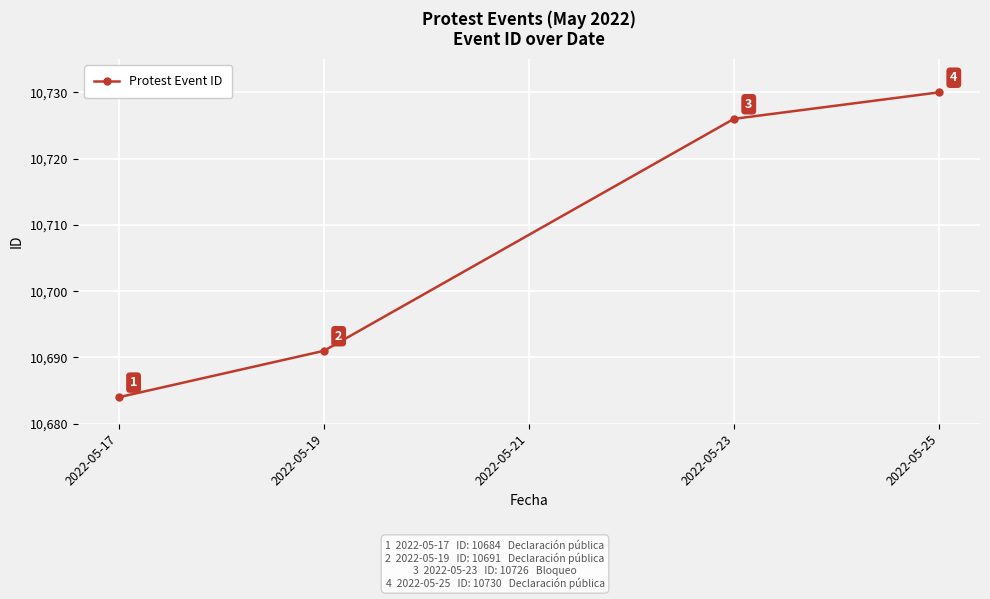

What is the approximate value at 2022-05-19, to the nearest 5?

10690